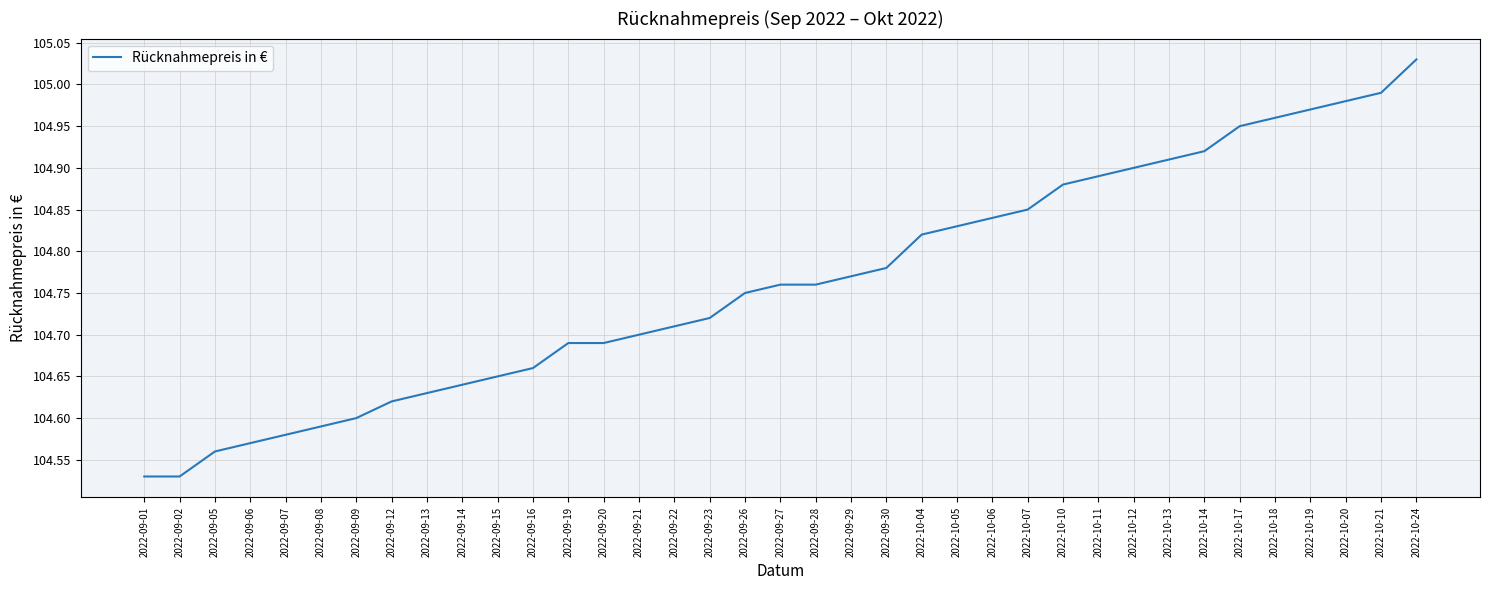

What is the sum of all values?

3876.2